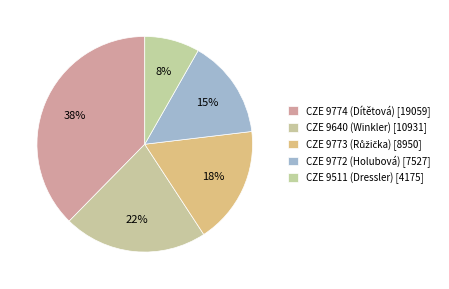

Does any single category account for the majority?

No